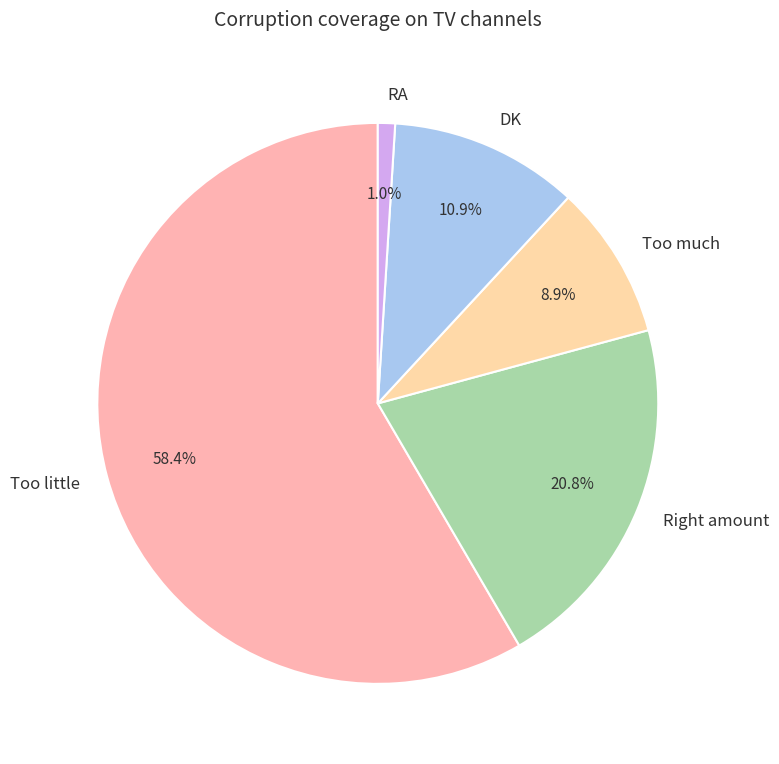

How many segments does this pie chart have?

5